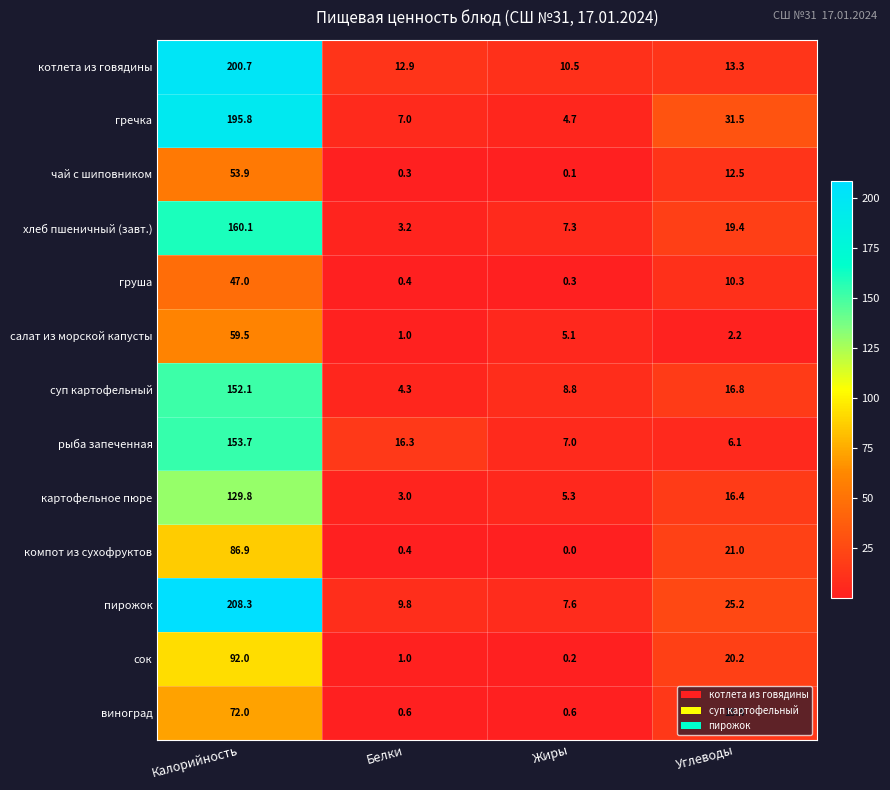

Rank the series at Калорийность from lowest to highest value.

груша, чай с шиповником, салат из морской капусты, виноград, компот из сухофруктов, сок, картофельное пюре, суп картофельный, рыба запеченная, хлеб пшеничный (завт.), гречка, котлета из говядины, пирожок